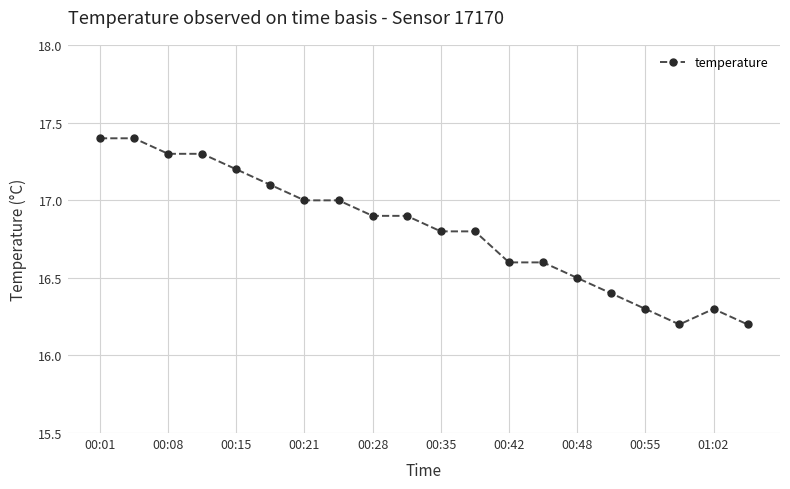

What is the sum of all values?

336.2